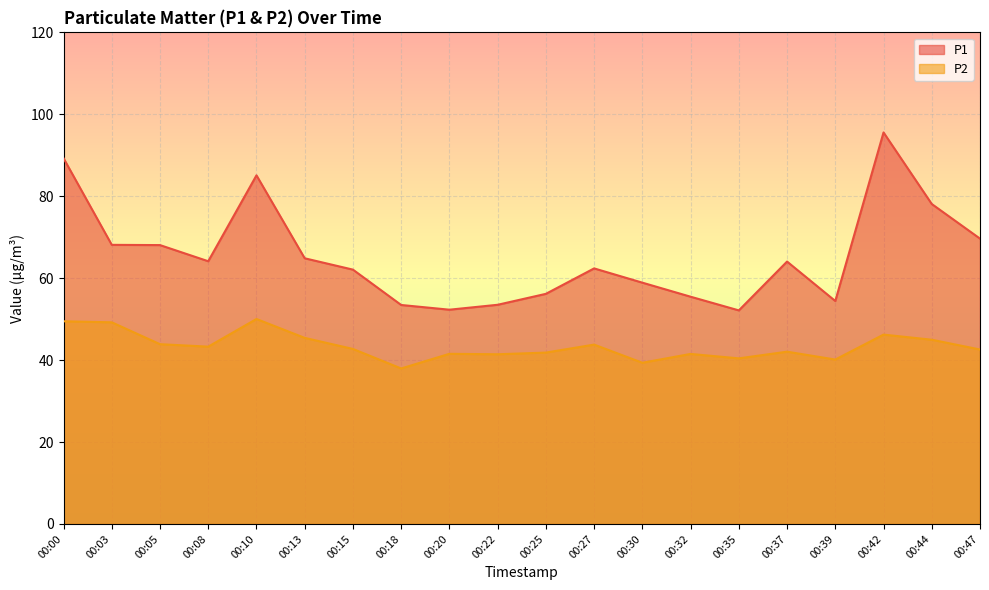

At which label is P2 closest to 43?

00:08